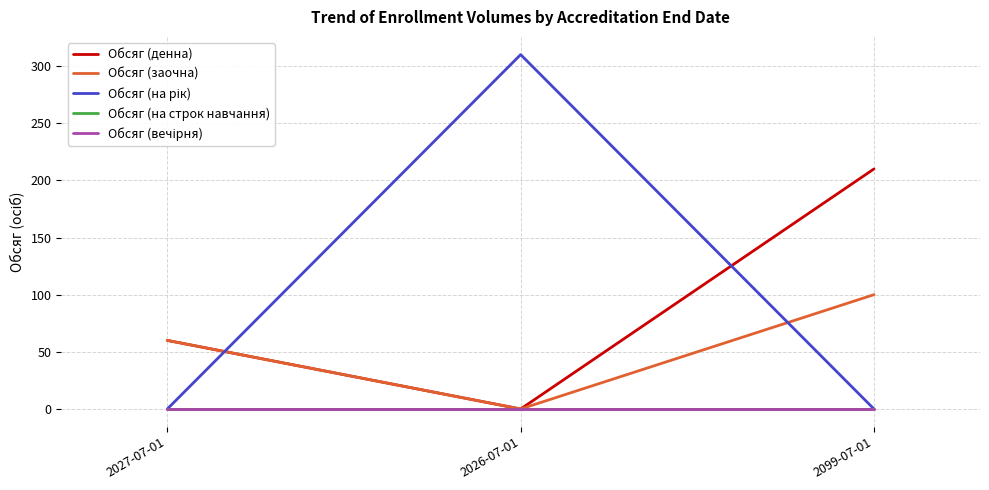

True or false: Обсяг (на рік) has a value of 495 at 2026-07-01.

False